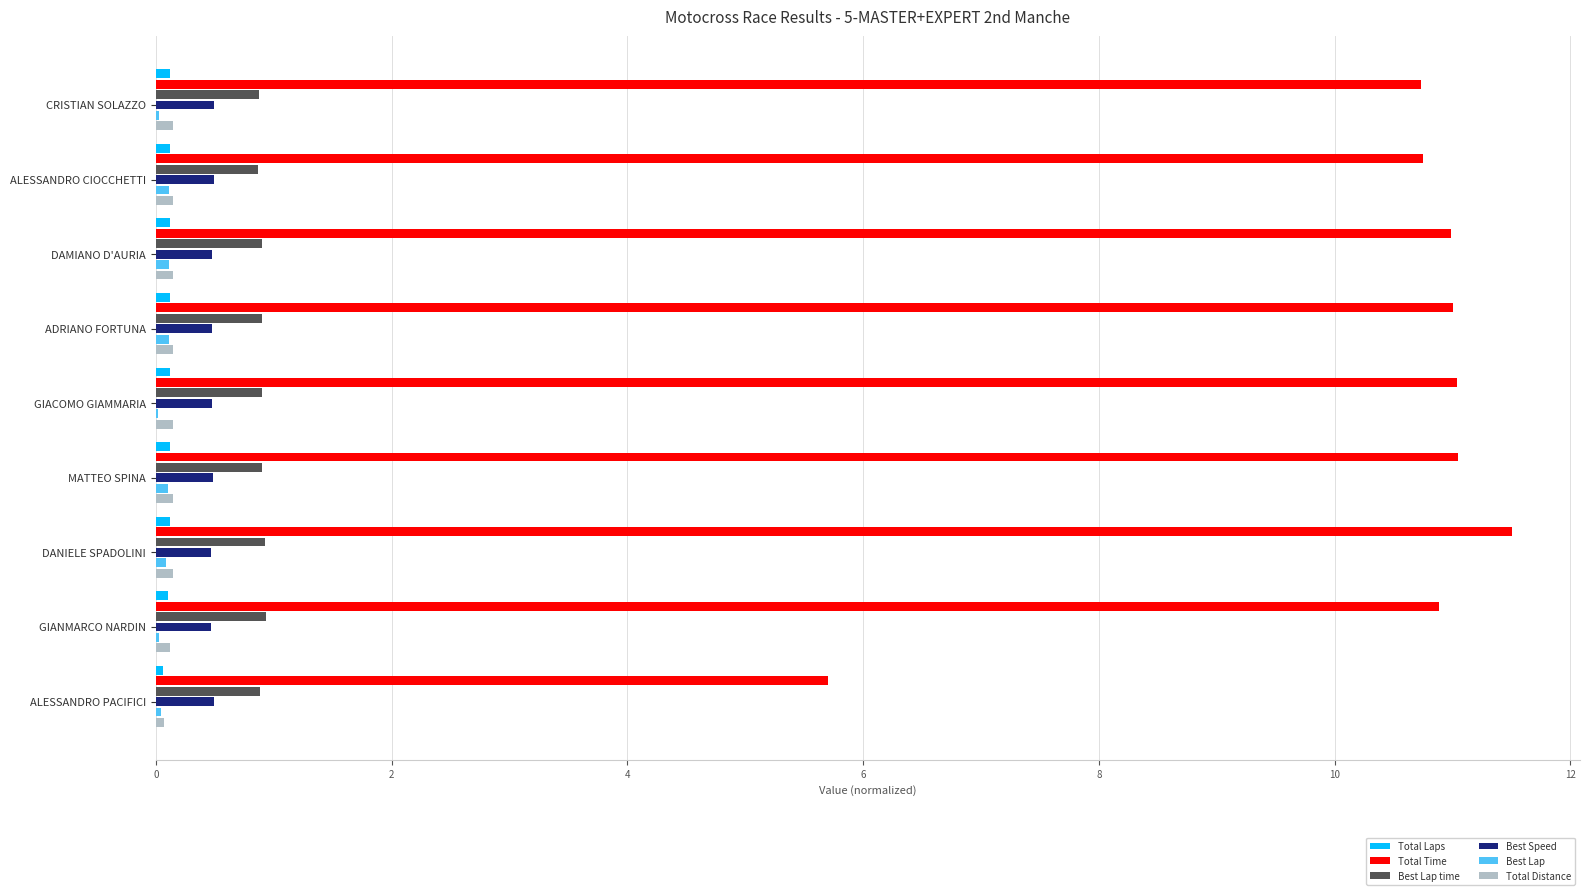

Where is Total Time nearest to the value 8?

ALESSANDRO PACIFICI